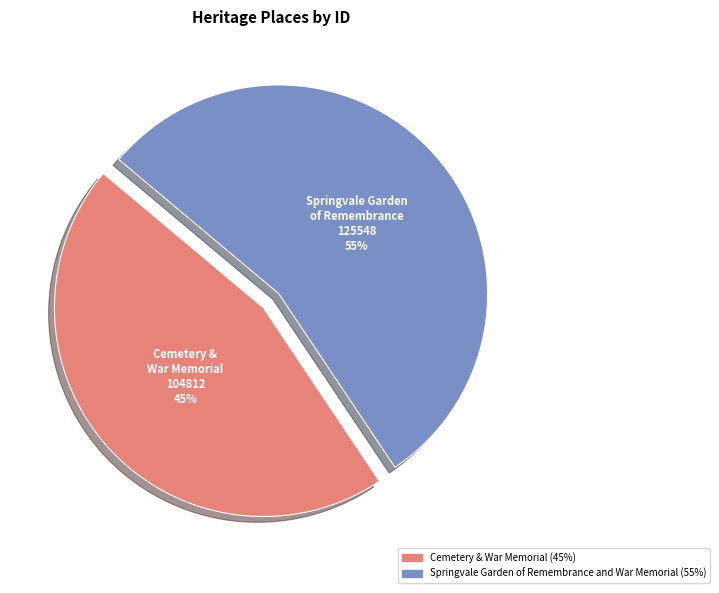

To the nearest percent, what percentage of the pie is Cemetery & War Memorial?

45%